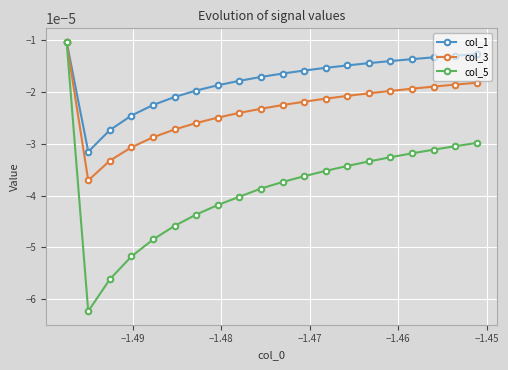

Rank the series by their average value, from highest to lowest.

col_1, col_3, col_5